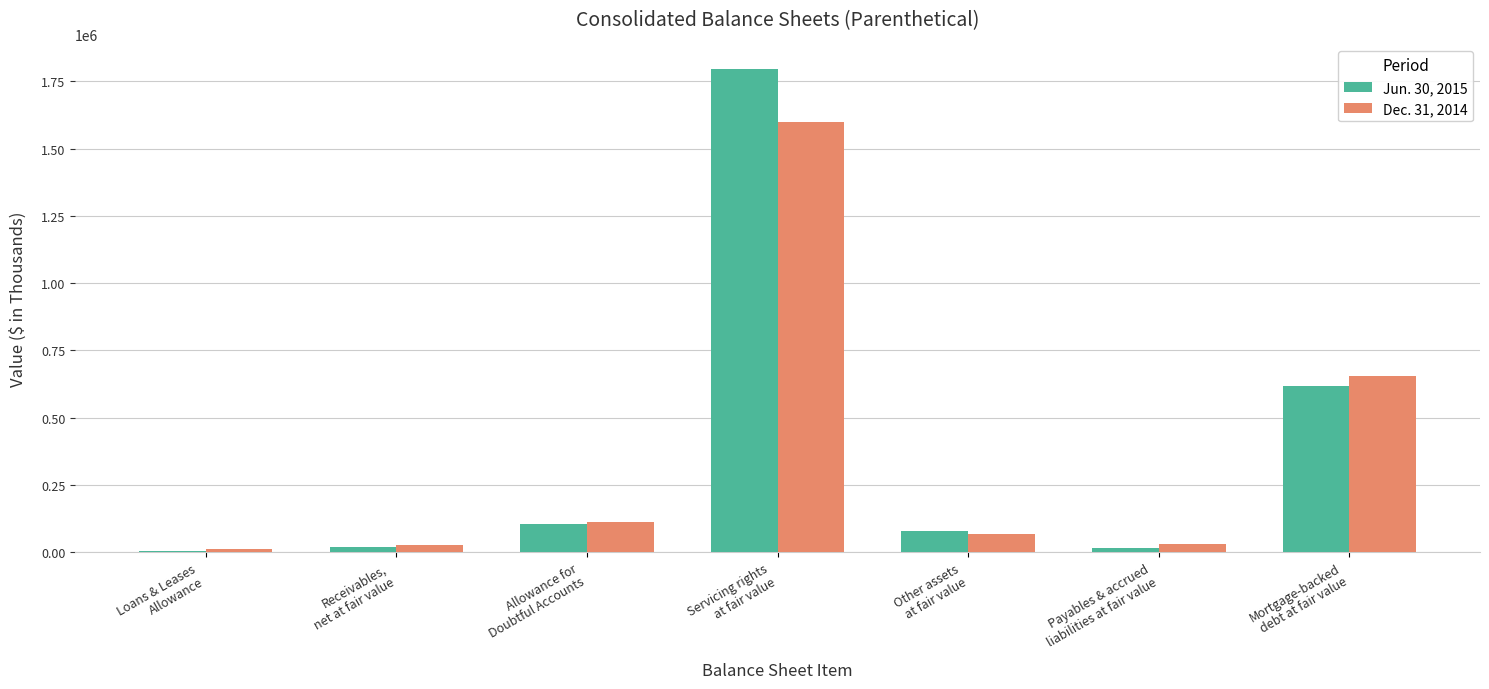

What is the greatest value displayed?

1797721